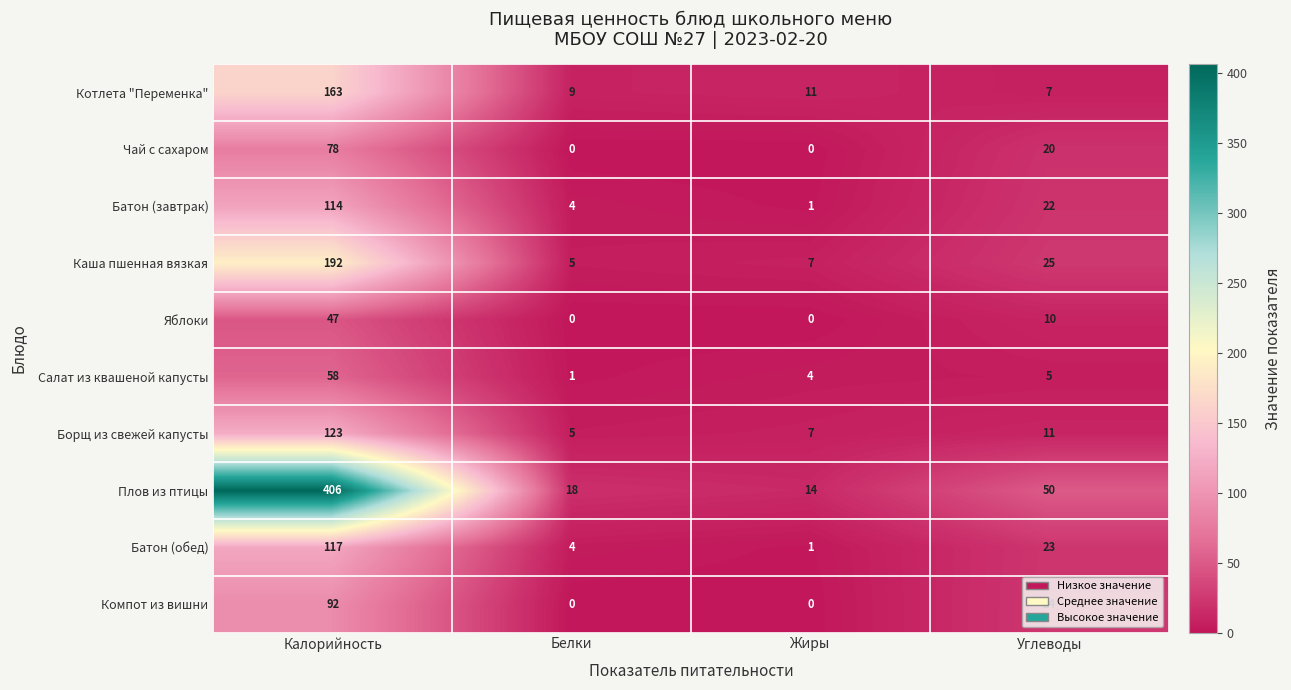

Which series has the largest total across all categories?

Плов из птицы